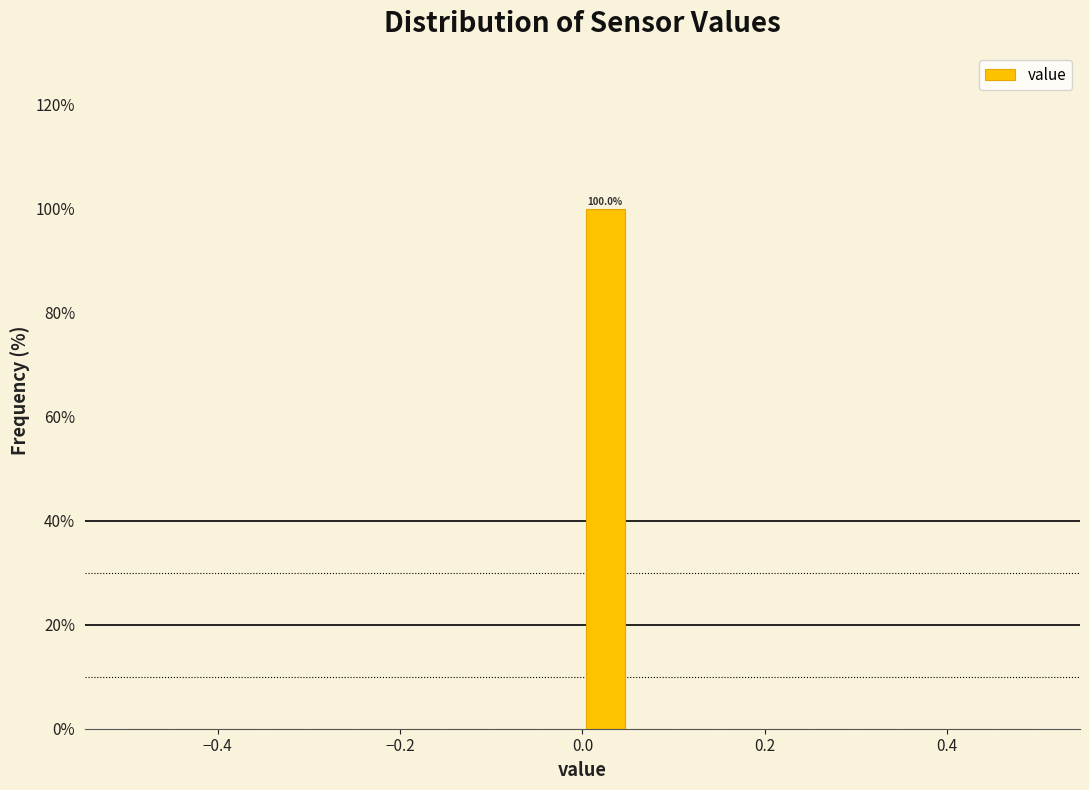

Around what value on the x-axis is the tallest bar? Give the approximate position of its centre, as read against the axis.

0.02